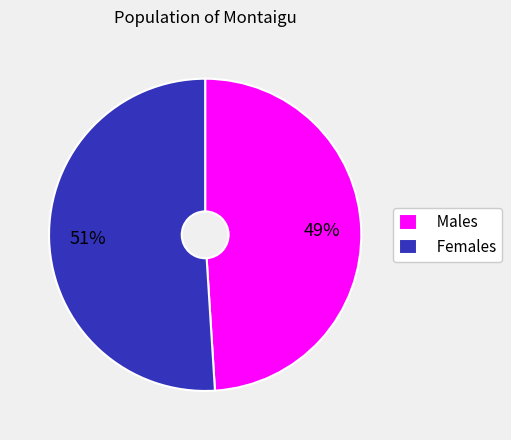

True or false: Males accounts for 49% of the total.

True